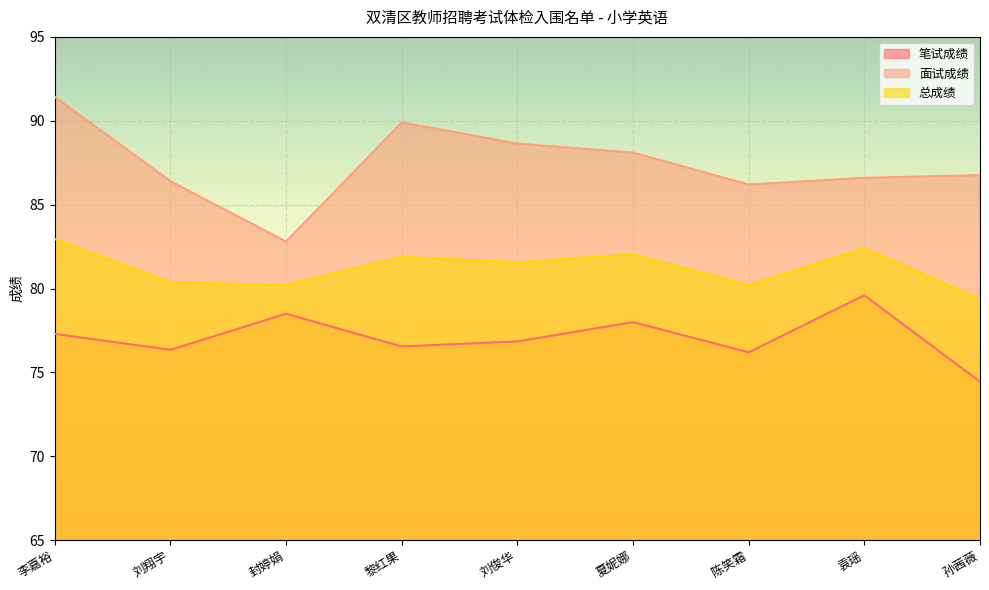

Reading left to right, list all the values displayed in this chart.

笔试成绩: 77.3	76.3	78.5	76.5	76.8	78.0	76.2	79.6	74.5
面试成绩: 91.4	86.4	82.8	89.9	88.6	88.1	86.2	86.6	86.8
总成绩: 82.9	80.4	80.2	81.9	81.6	82.0	80.2	82.4	79.4